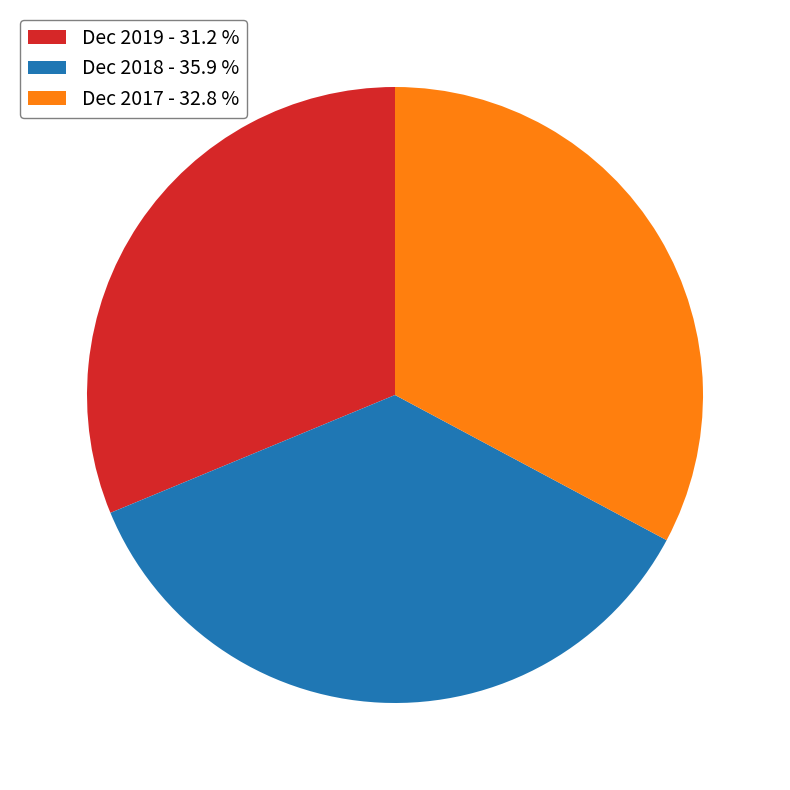

Does any single category account for the majority?

No